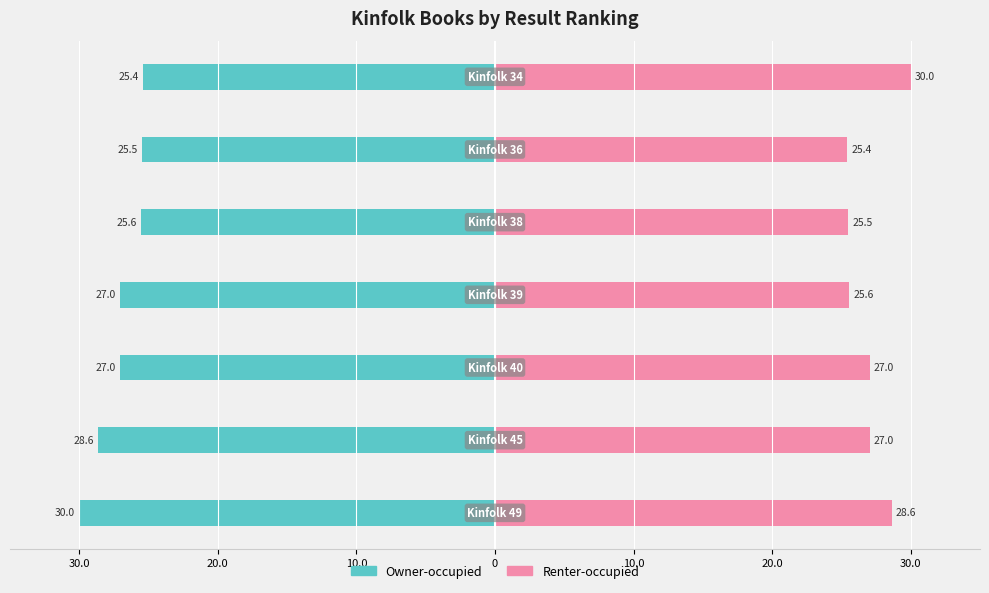

How many data points does each series have?

7